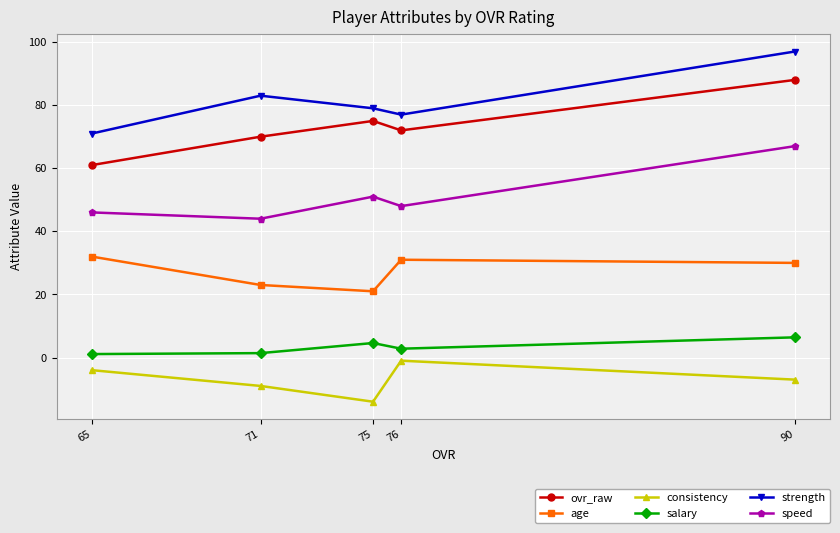

What is the difference between the speed values at 65 and 76?

2.0